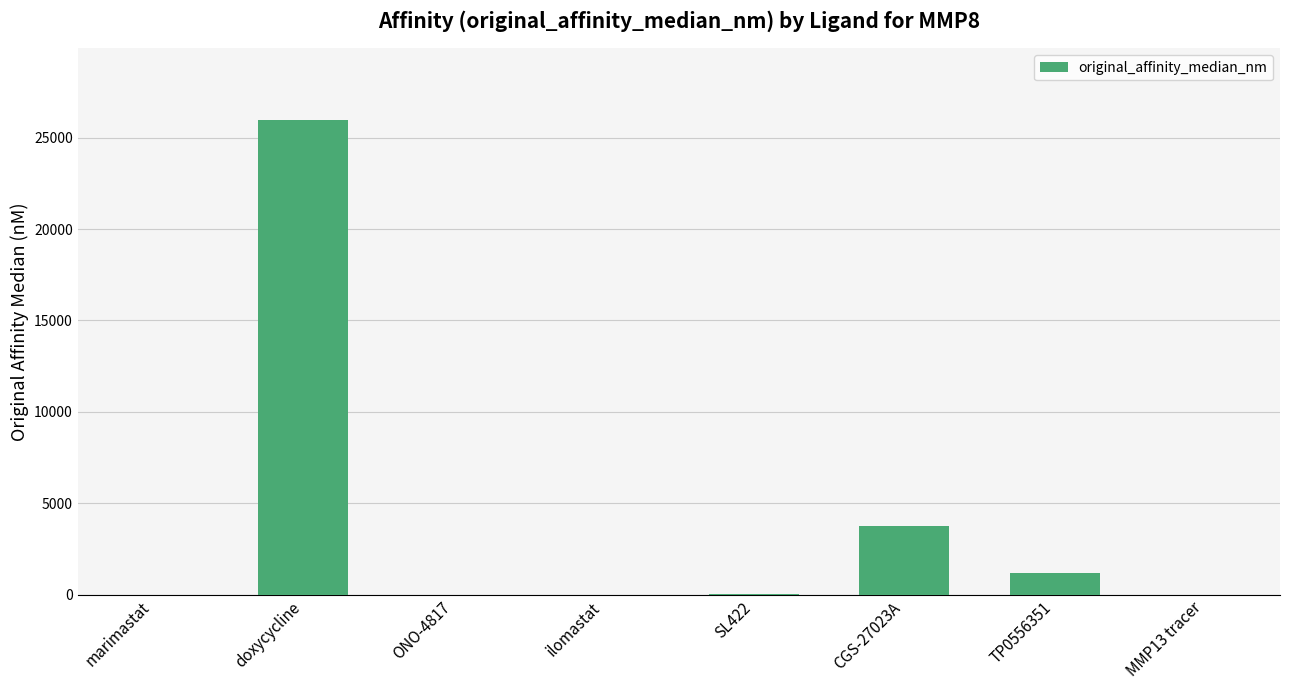

What is the approximate value at CGS-27023A?

3725.0